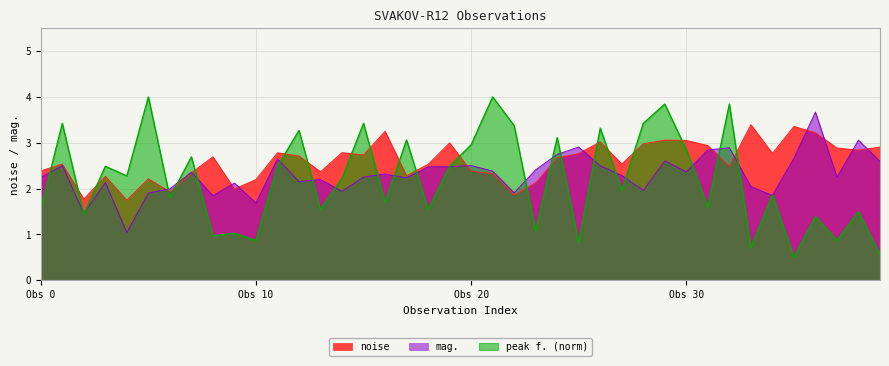

What position from the right is 23?

17